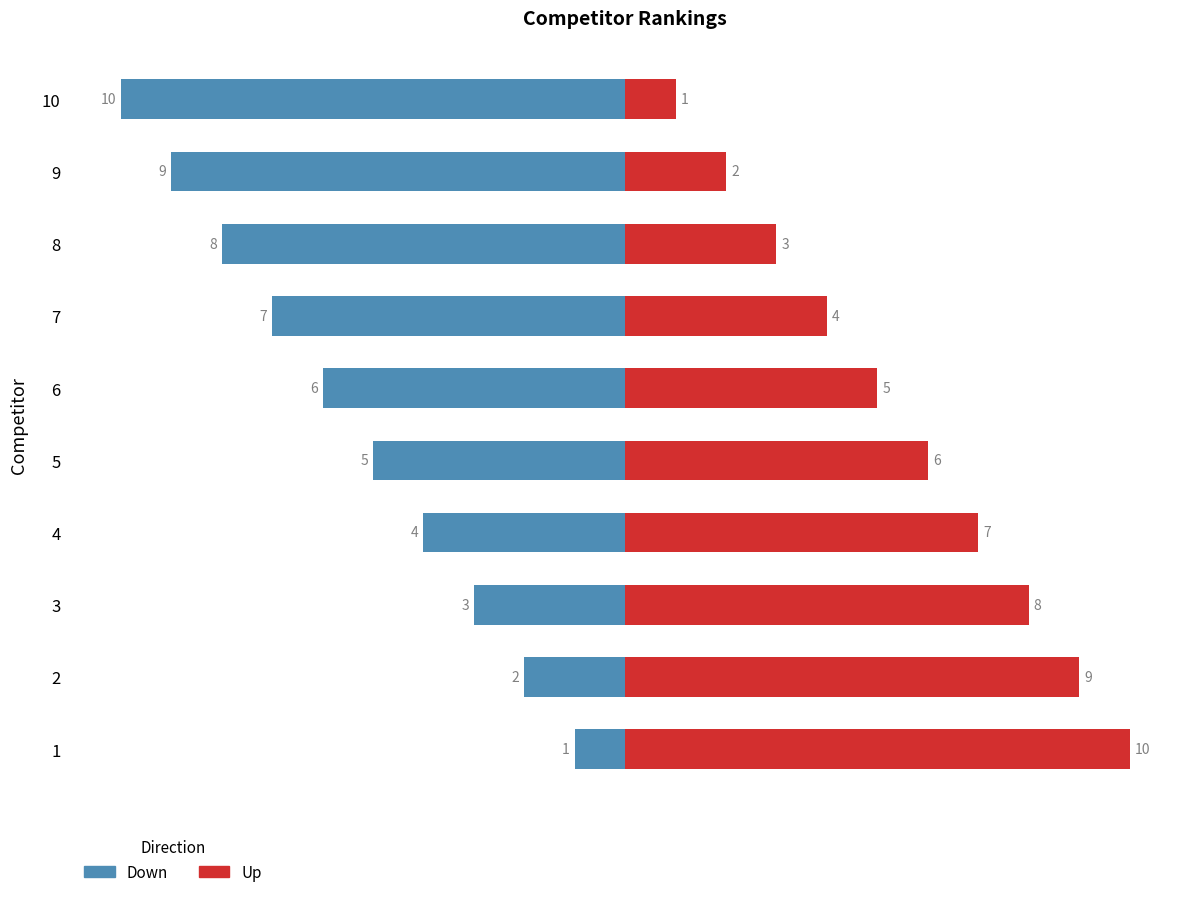

Is the value of Up at 1 greater than the value of Down at 7?

Yes